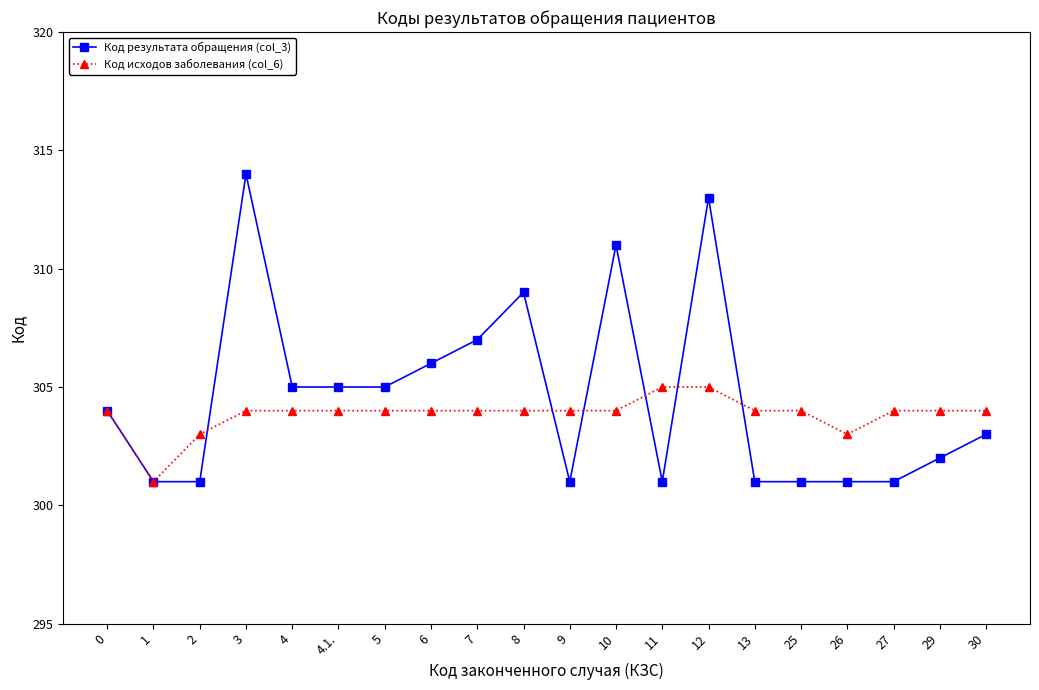

Which series has the largest total across all categories?

Код результата обращения (col_3)